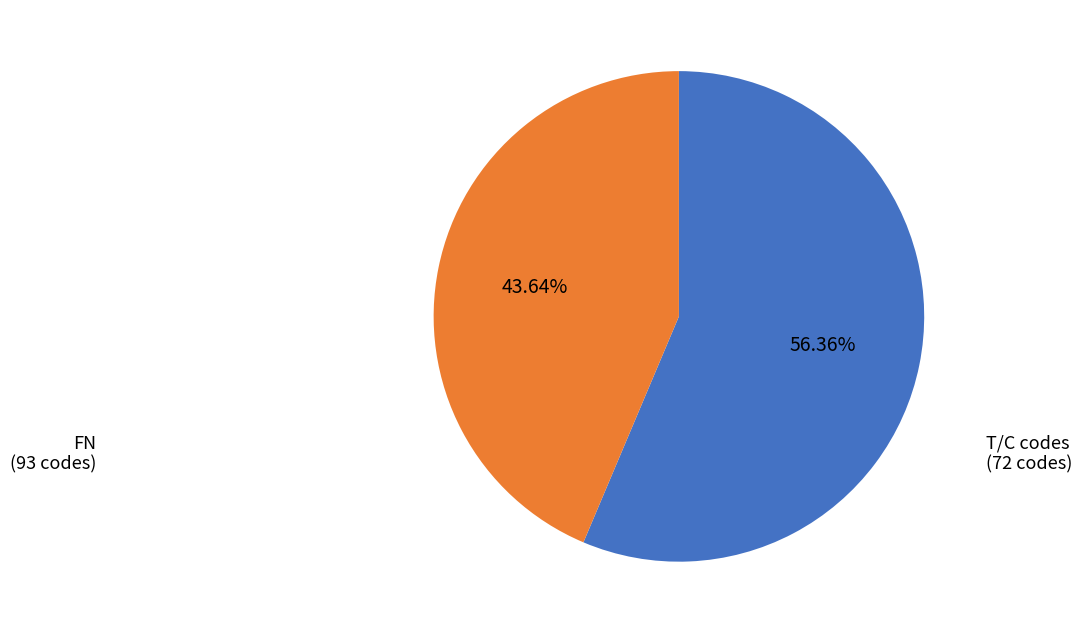

Is T/C codes the majority of the pie?

No